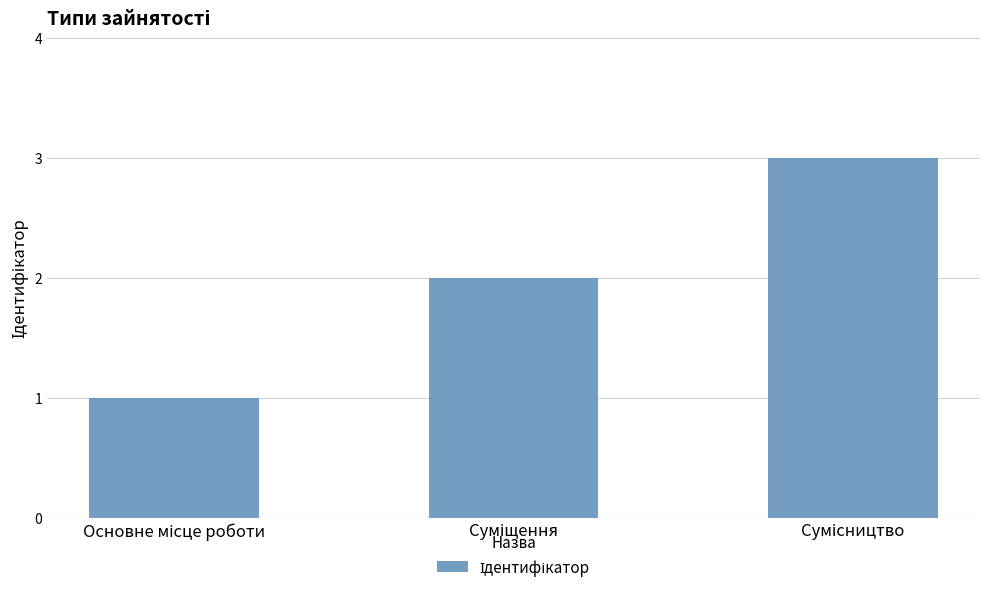

Count the values in the range 1 to 3.

3